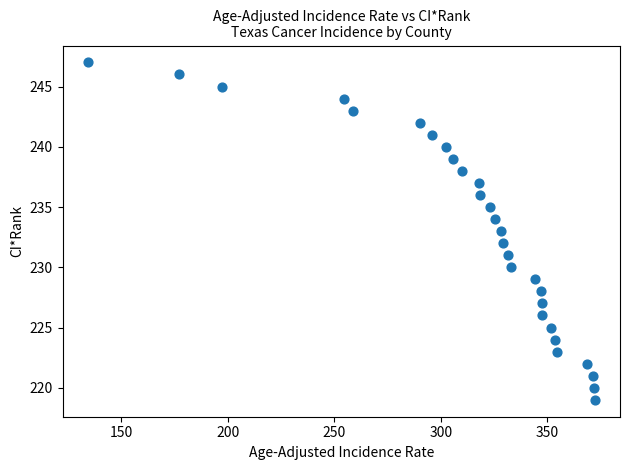

What is the range of Y values (max minus min)?

28